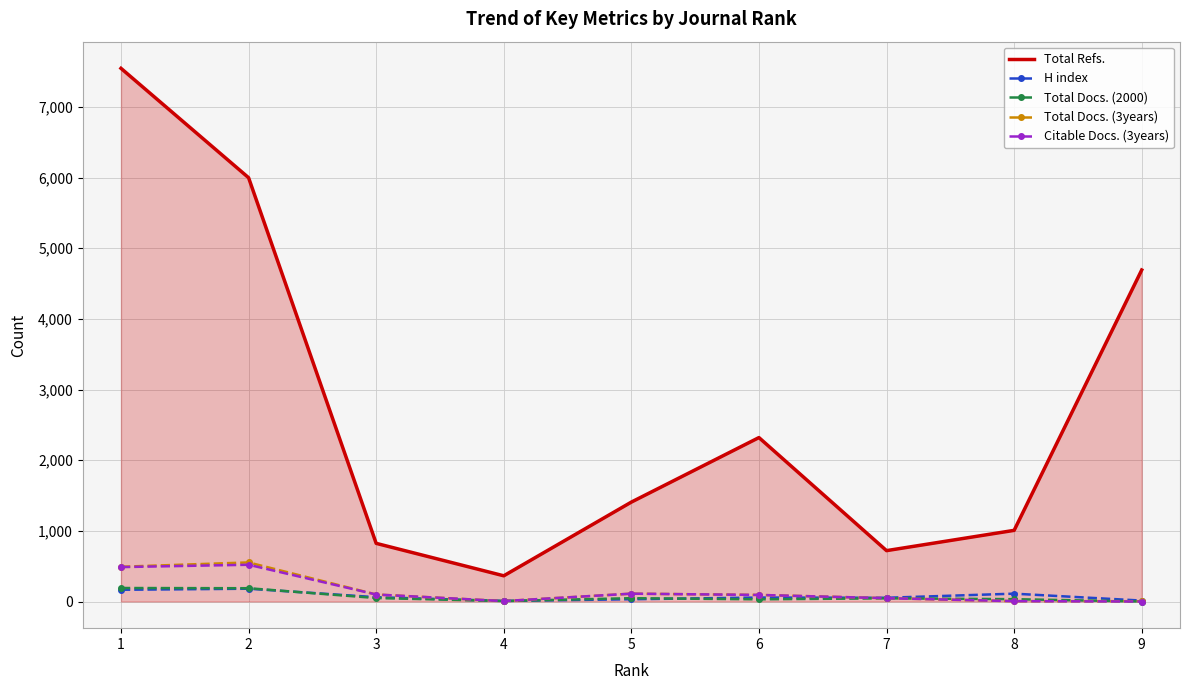

True or false: Total Refs. and H index cross at least once.

False